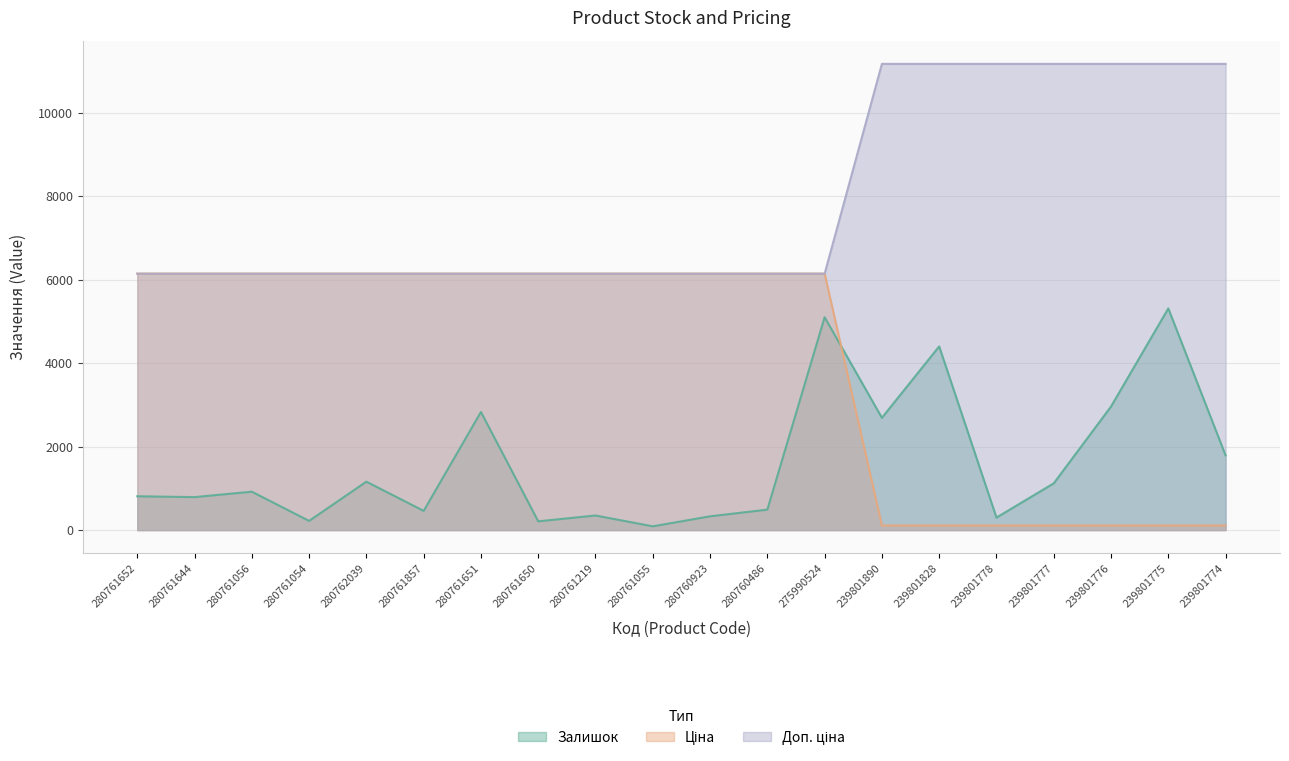

What is the lowest value of the Доп. ціна series?

6143.2